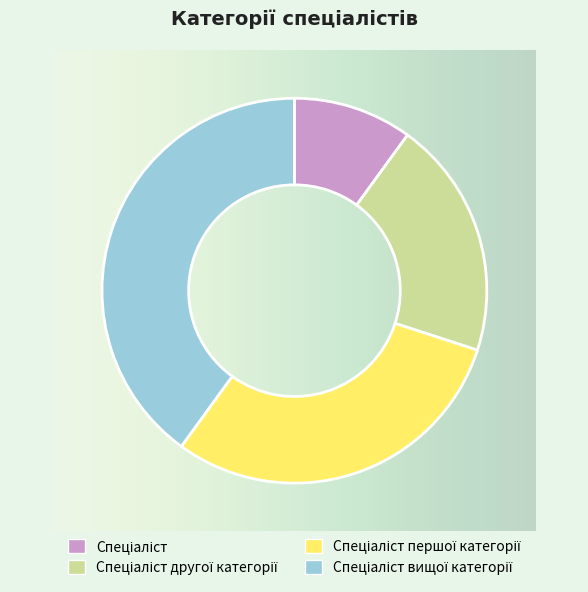

To the nearest percent, what is the average slice percentage?

25%